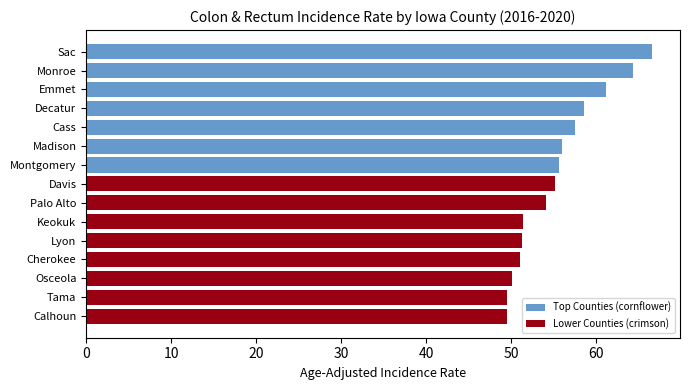

How many bars are there in total?

15